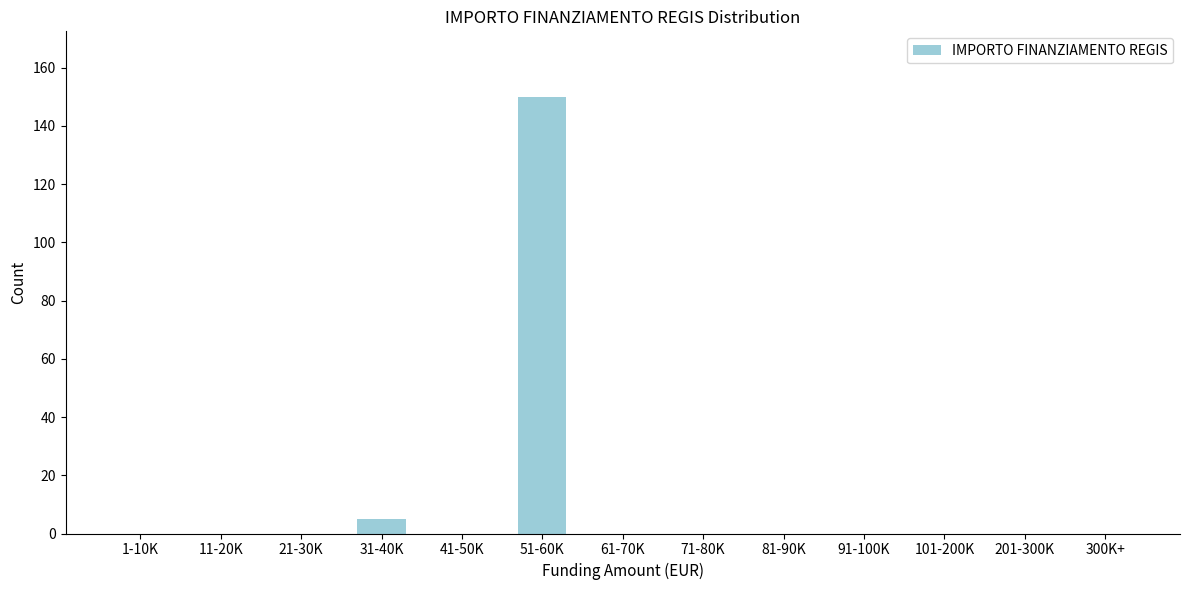

Reading left to right, list all the values displayed in this chart.

1-10K=0	11-20K=0	21-30K=0	31-40K=5	41-50K=0	51-60K=150	61-70K=0	71-80K=0	81-90K=0	91-100K=0	101-200K=0	201-300K=0	300K+=0